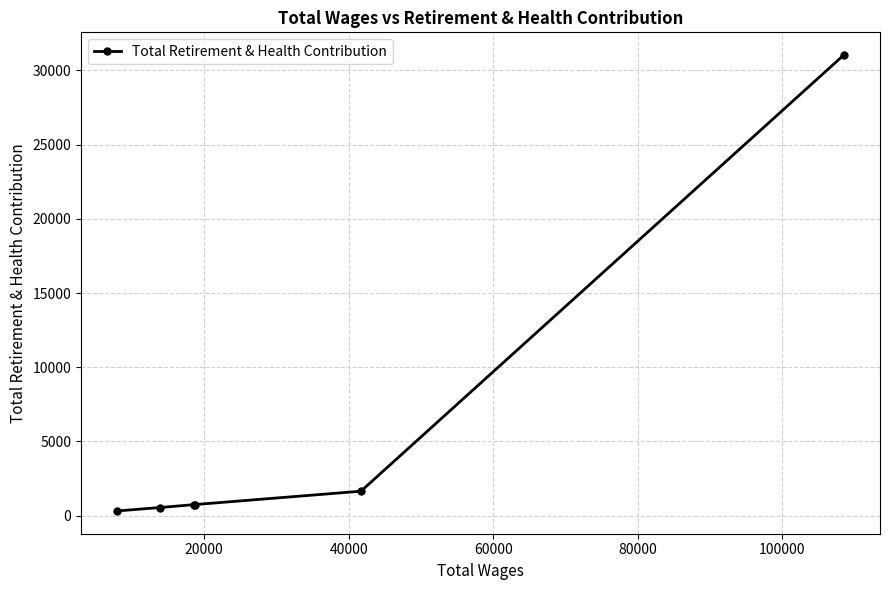

What is the sum of all values?

35034